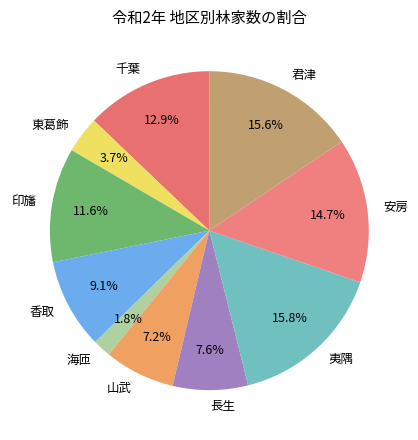

How much of the chart is everything except 安房?

85.3%